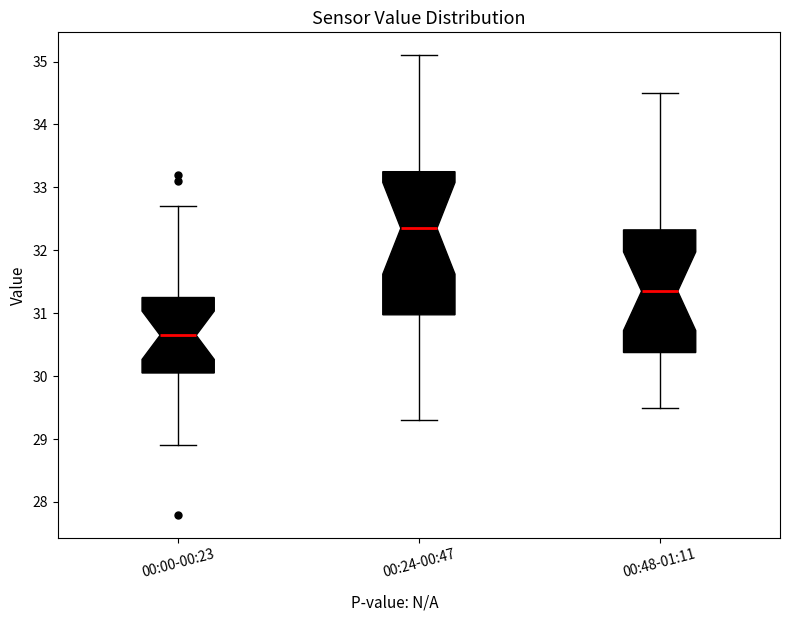

Reading left to right, transcribe this box plot: for each box, give where its median line is, the range the box spans, and where its two whiskers end, as read against the y-axis. The values are not printed on the chart, so give them approximately, as read against the axis.

00:00-00:23: median 30.7, box 30.1 to 31.3, whiskers 28.9 to 32.7
00:24-00:47: median 32.4, box 31.0 to 33.3, whiskers 29.3 to 35.1
00:48-01:11: median 31.4, box 30.4 to 32.3, whiskers 29.5 to 34.5